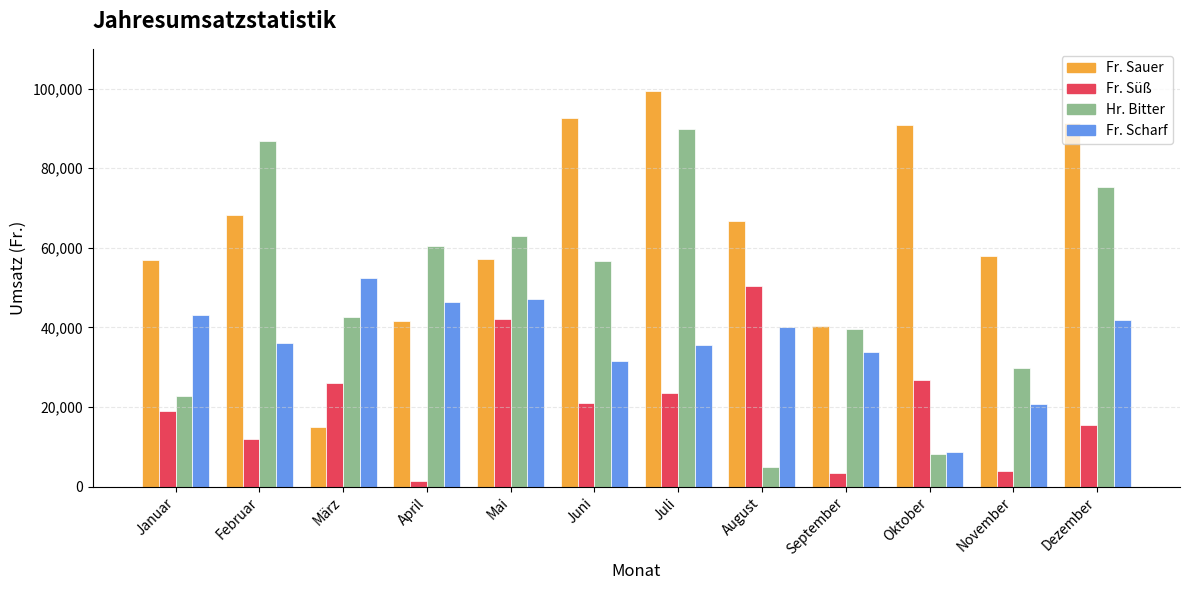

How many bars are there in total?

48